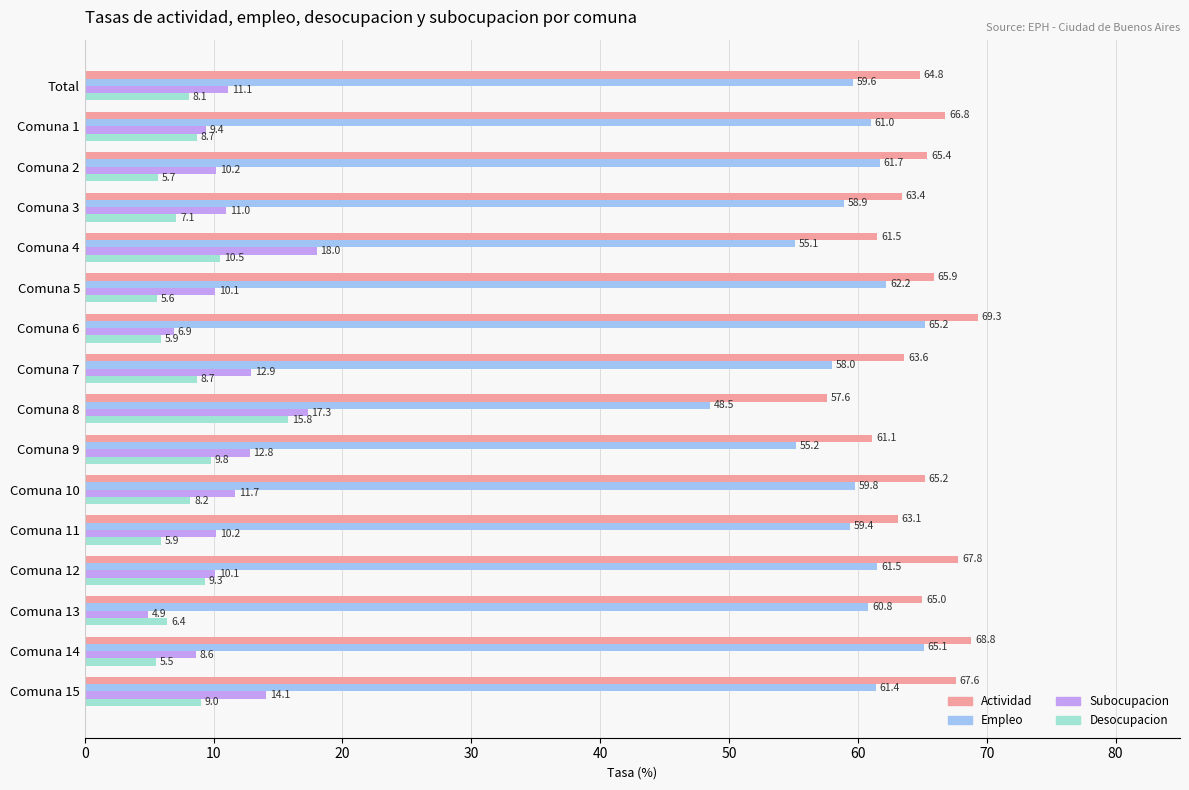

What is the difference between the second highest and second lowest values in the Empleo series?

10.0